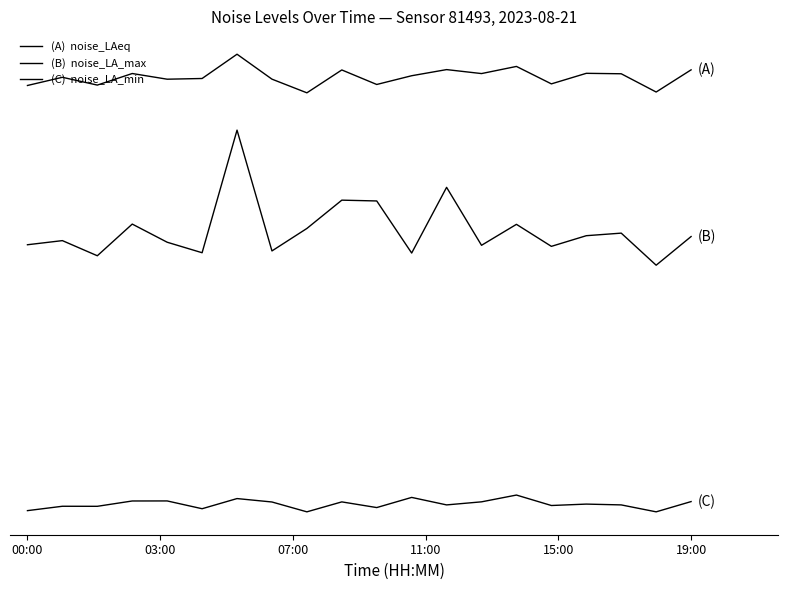

Does the chart display data point markers on the line(s)?

No